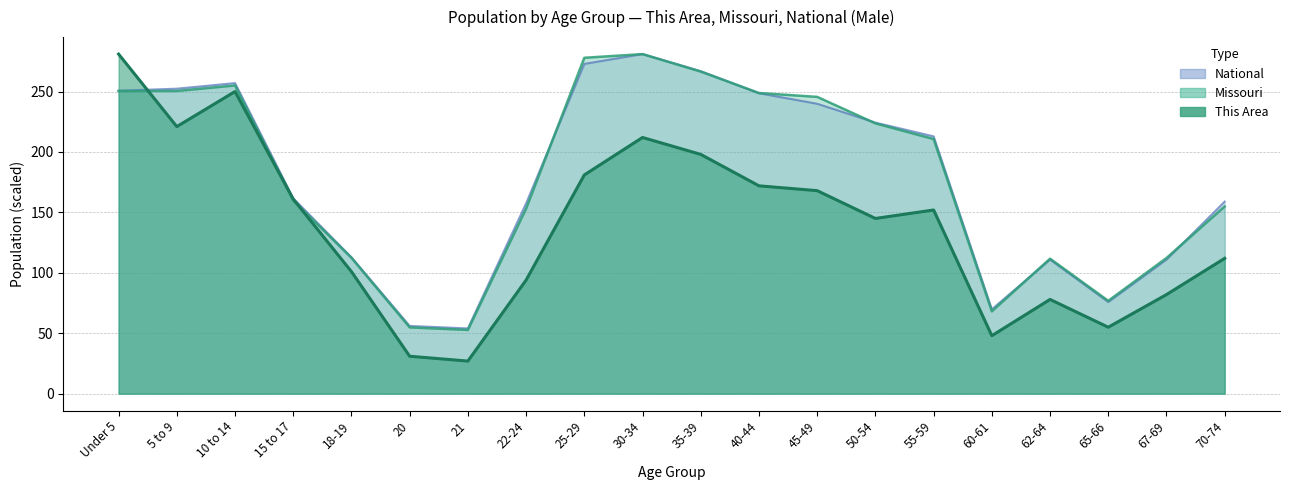

In This Area, how many points are lower than both neighbors (excluding endpoints)?

5